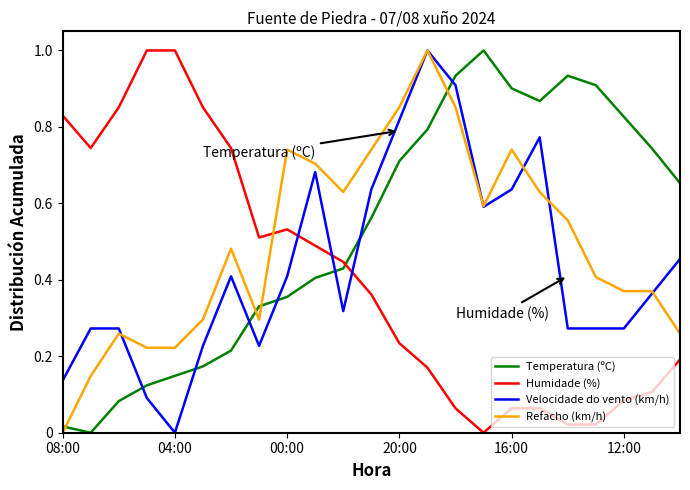

True or false: Refacho (km/h) has more than 1 interior local peaks.

True